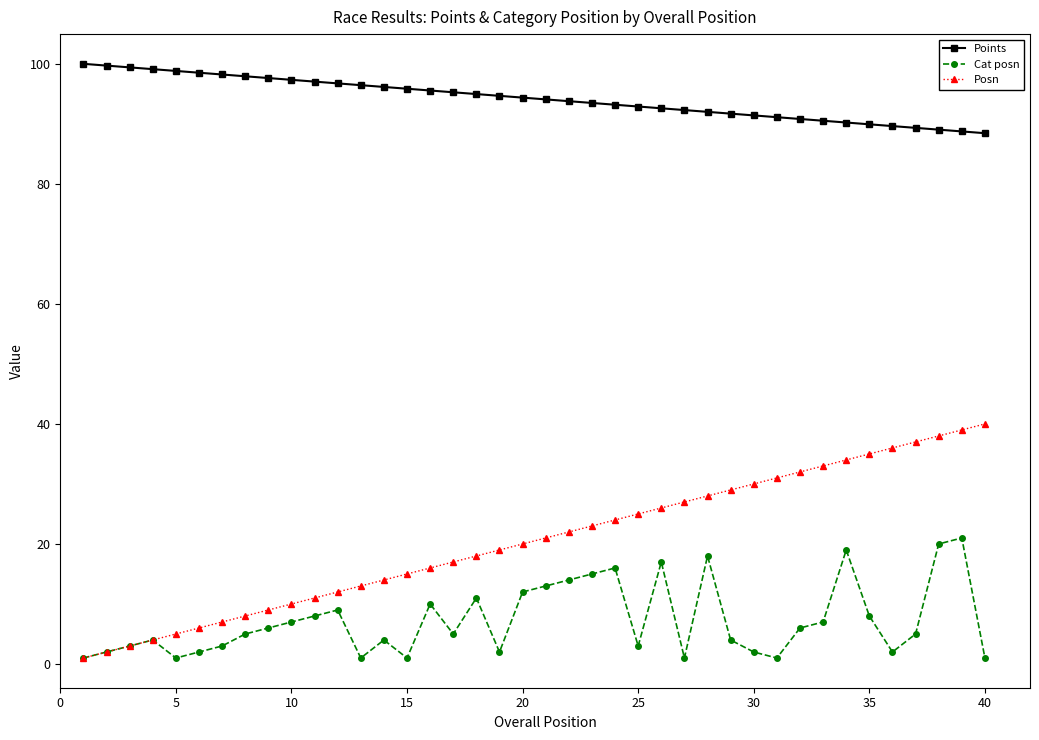

At how many categories does at least one series exceed 75?

40